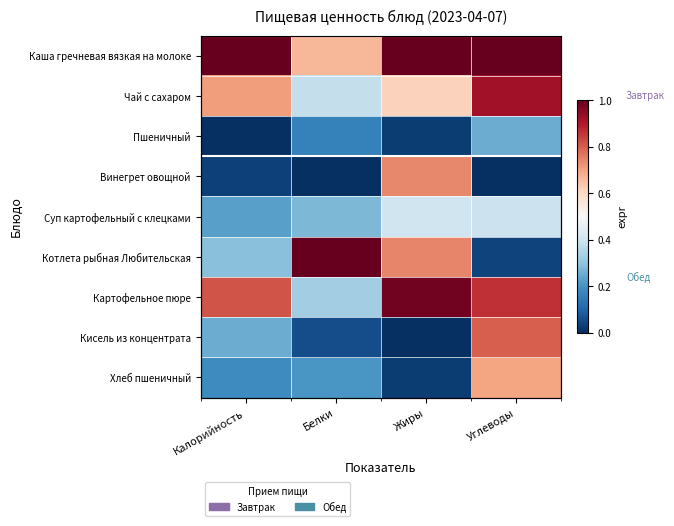

At how many categories does at least one series exceed 0?

4